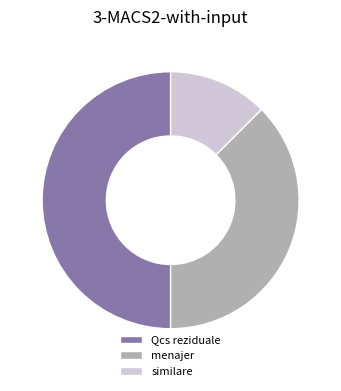

How many segments does this pie chart have?

3